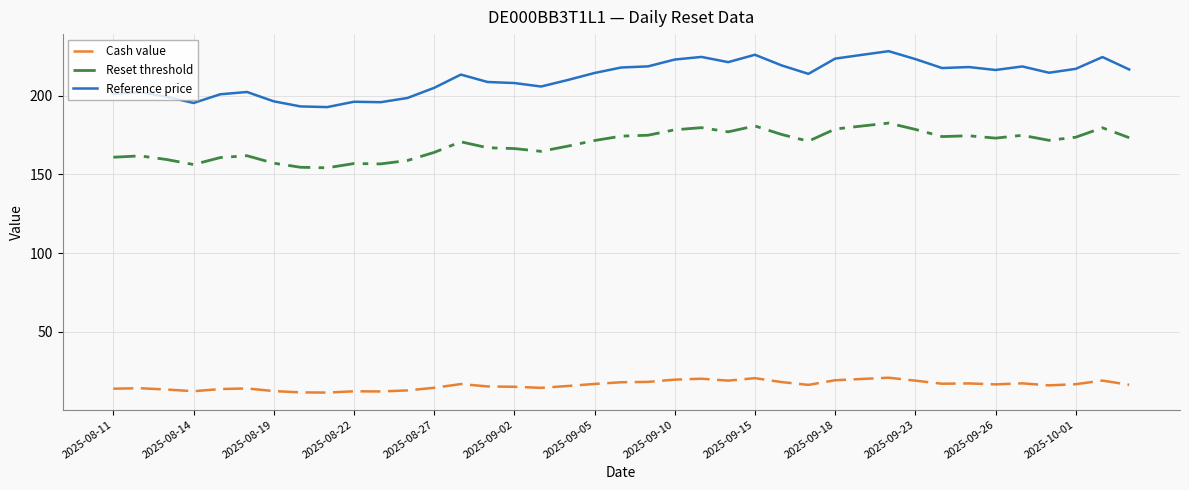

True or false: Cash value and Reference price intersect in this chart.

False